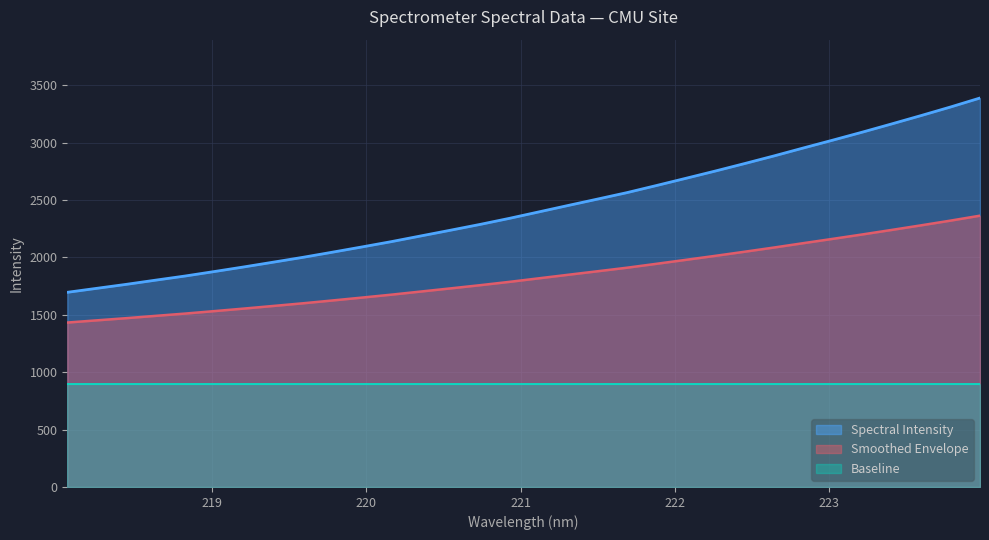

What is the change in value from 218.2508 to 220.9264?

+609.6